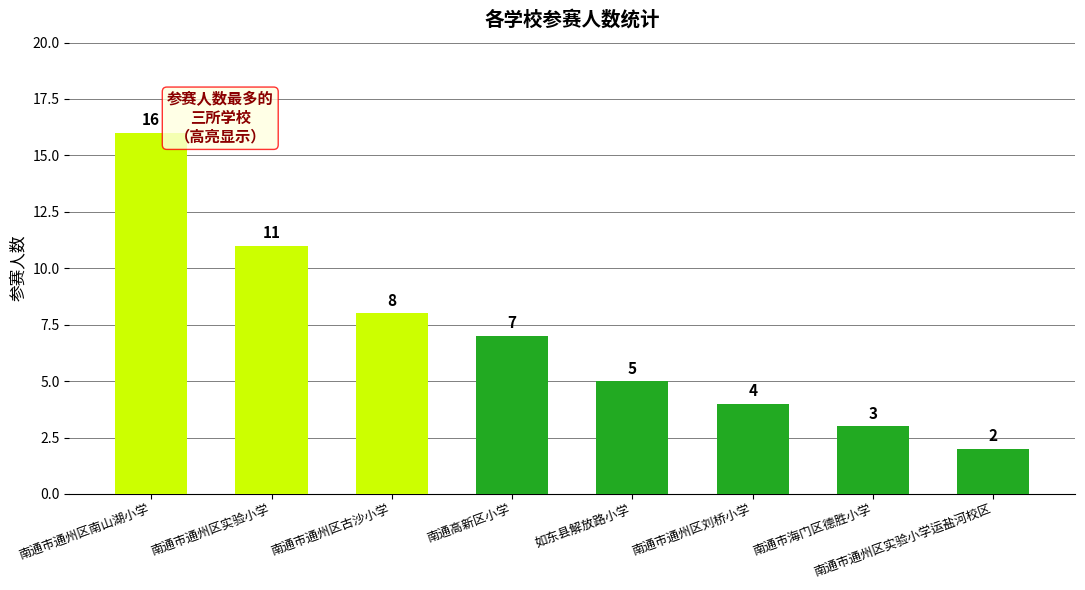

Is it true that the value at 南通高新区小学 is 4?

False